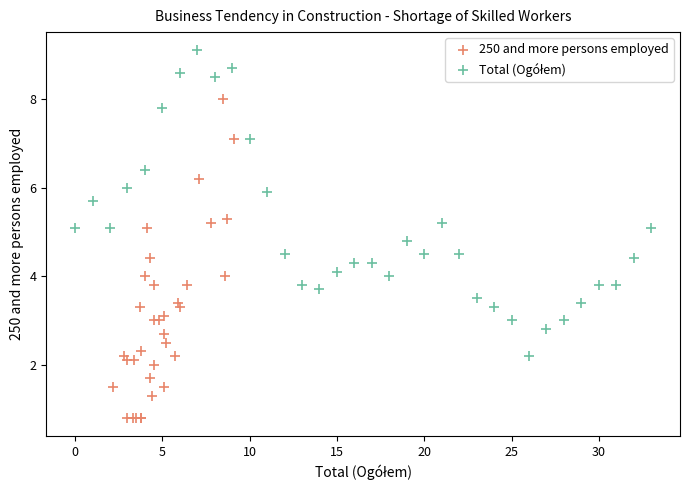

Which series reaches the minimum Y coordinate?

250 and more persons employed